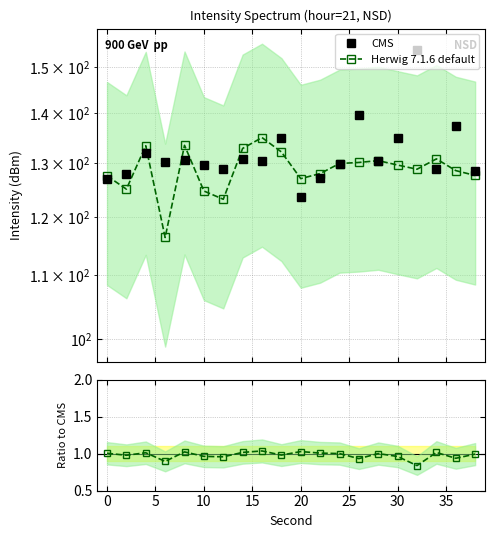

True or false: Herwig 7.1.6 default has more than 0 interior local peaks.

True